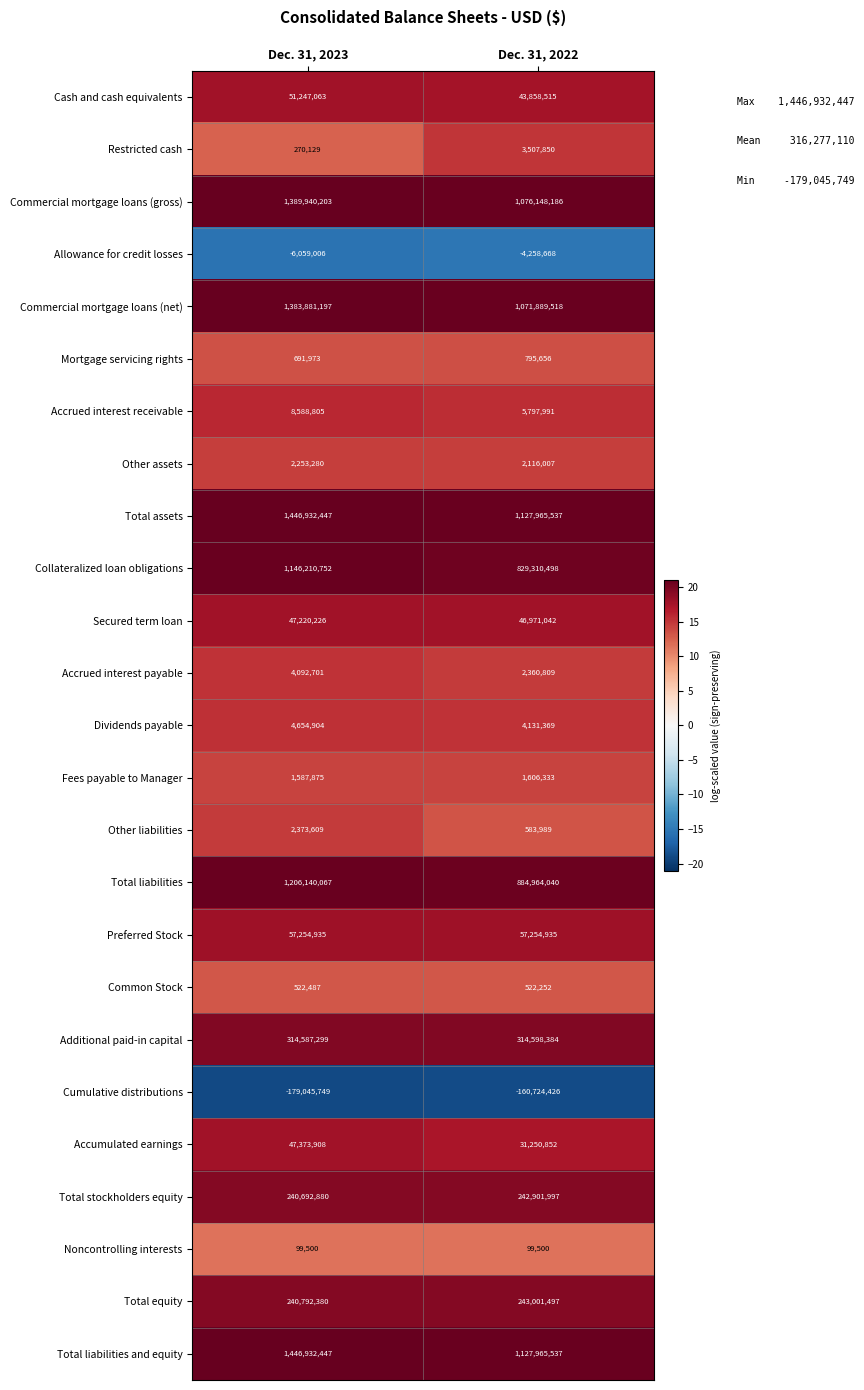

True or false: Total equity has a value of 243001497 at Dec. 31, 2022.

True